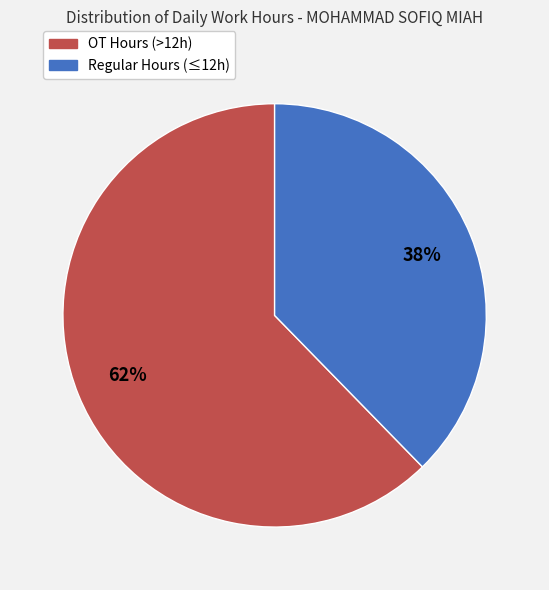

What is the largest slice in the pie chart?

OT Hours (>12h)